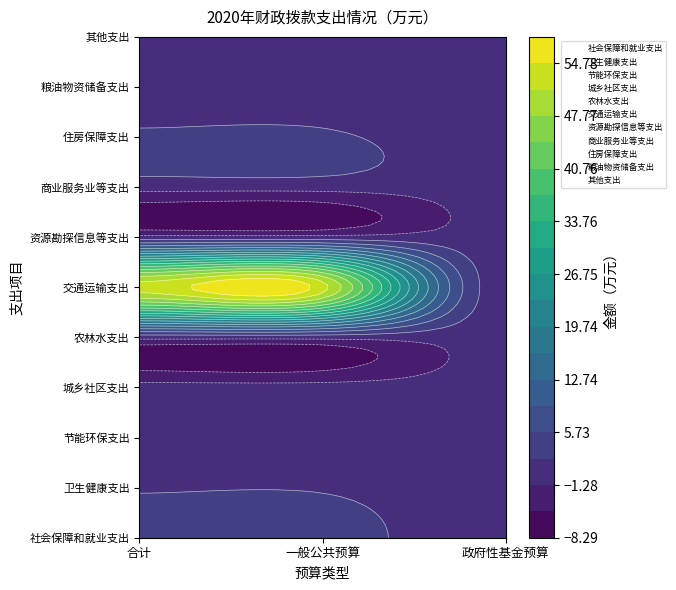

At how many categories does at least one series exceed 46?

2